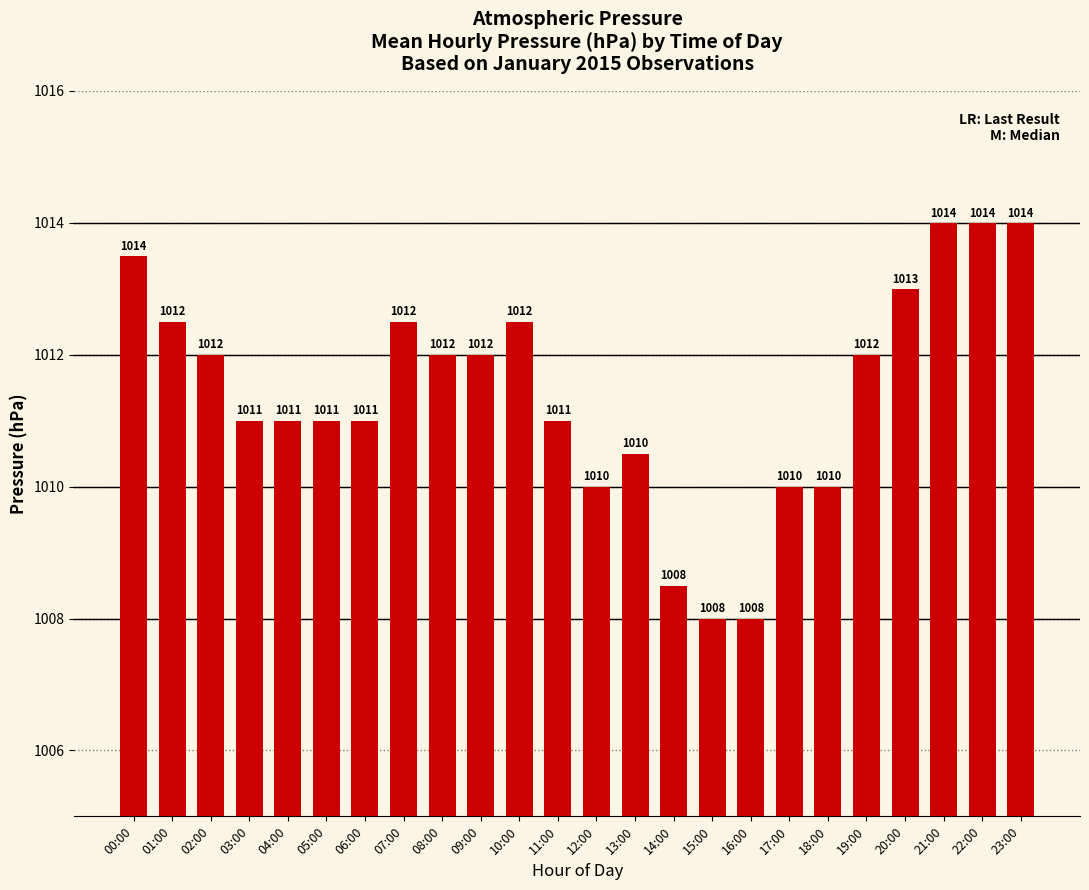

What is the difference between the values at 15:00 and 08:00?

4.0